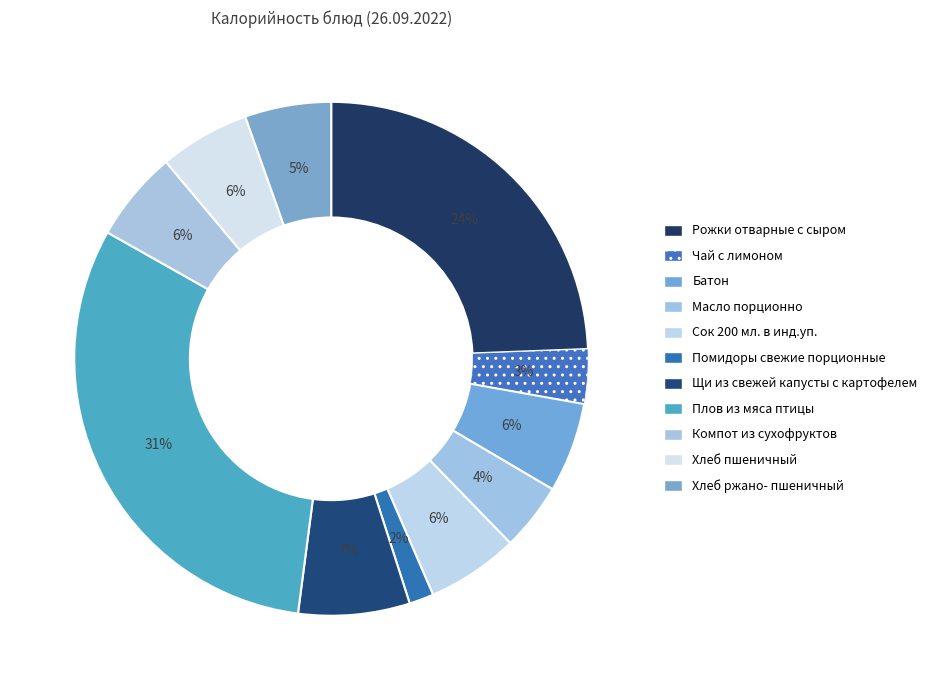

How many slices are in this pie chart?

11